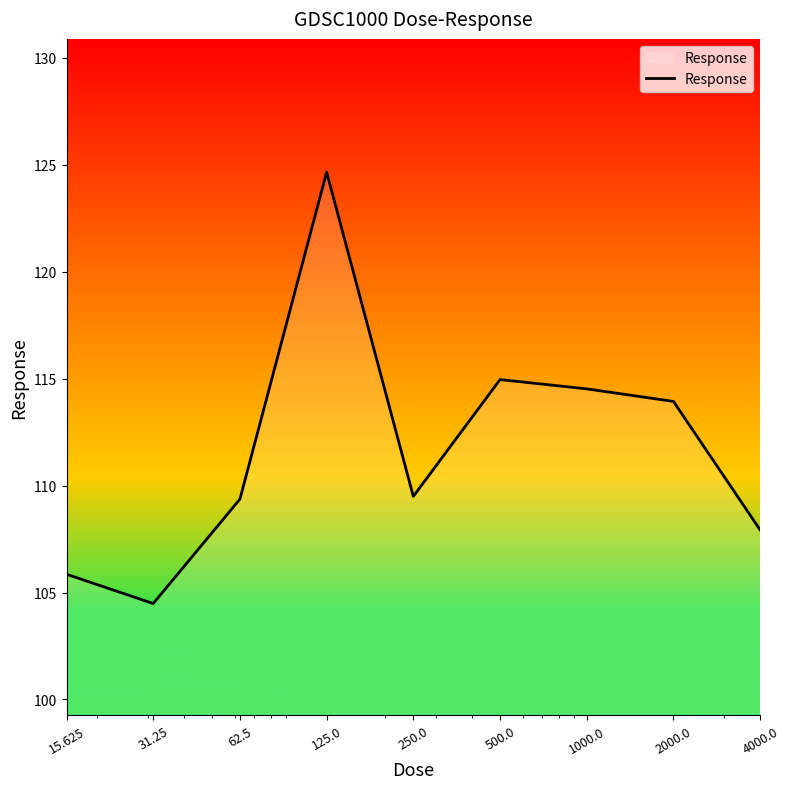

How many lines are shown in the chart?

1